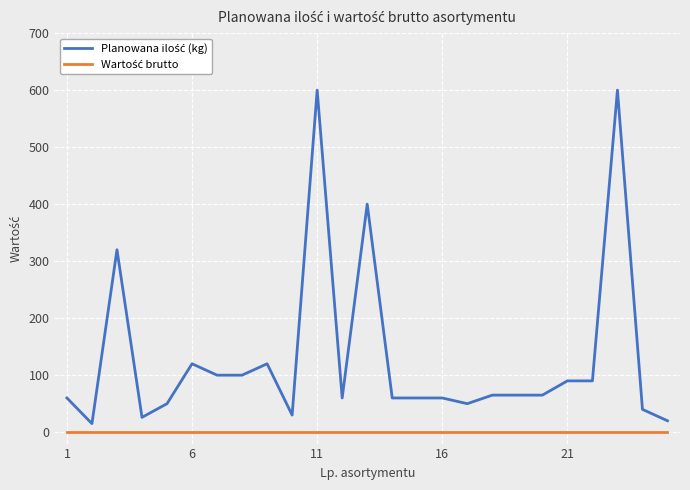

What is the maximum value shown in the chart?

600